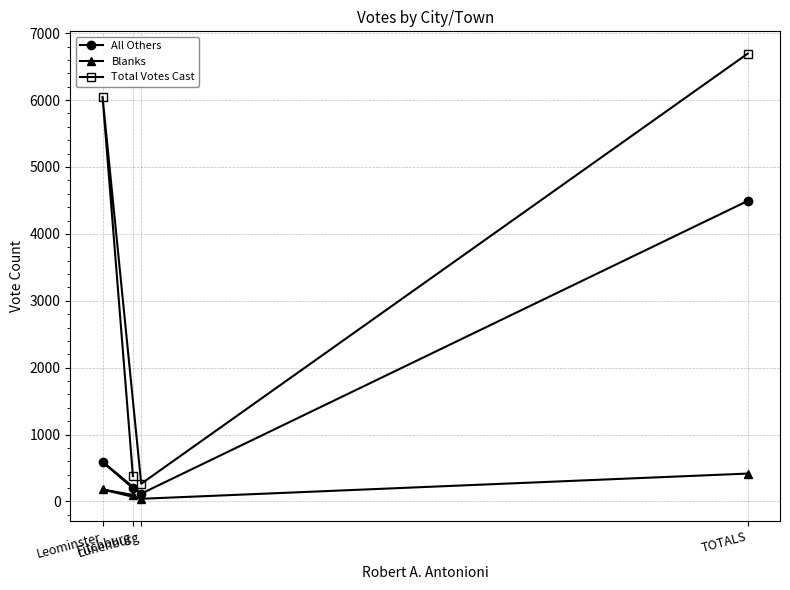

Reading right to left, what are all the values shown in this chart?

All Others: TOTALS=4493	Lunenburg=117	Fitchburg=197	Leominster=592
Blanks: TOTALS=417	Lunenburg=40	Fitchburg=98	Leominster=179
Total Votes Cast: TOTALS=6695	Lunenburg=265	Fitchburg=380	Leominster=6050